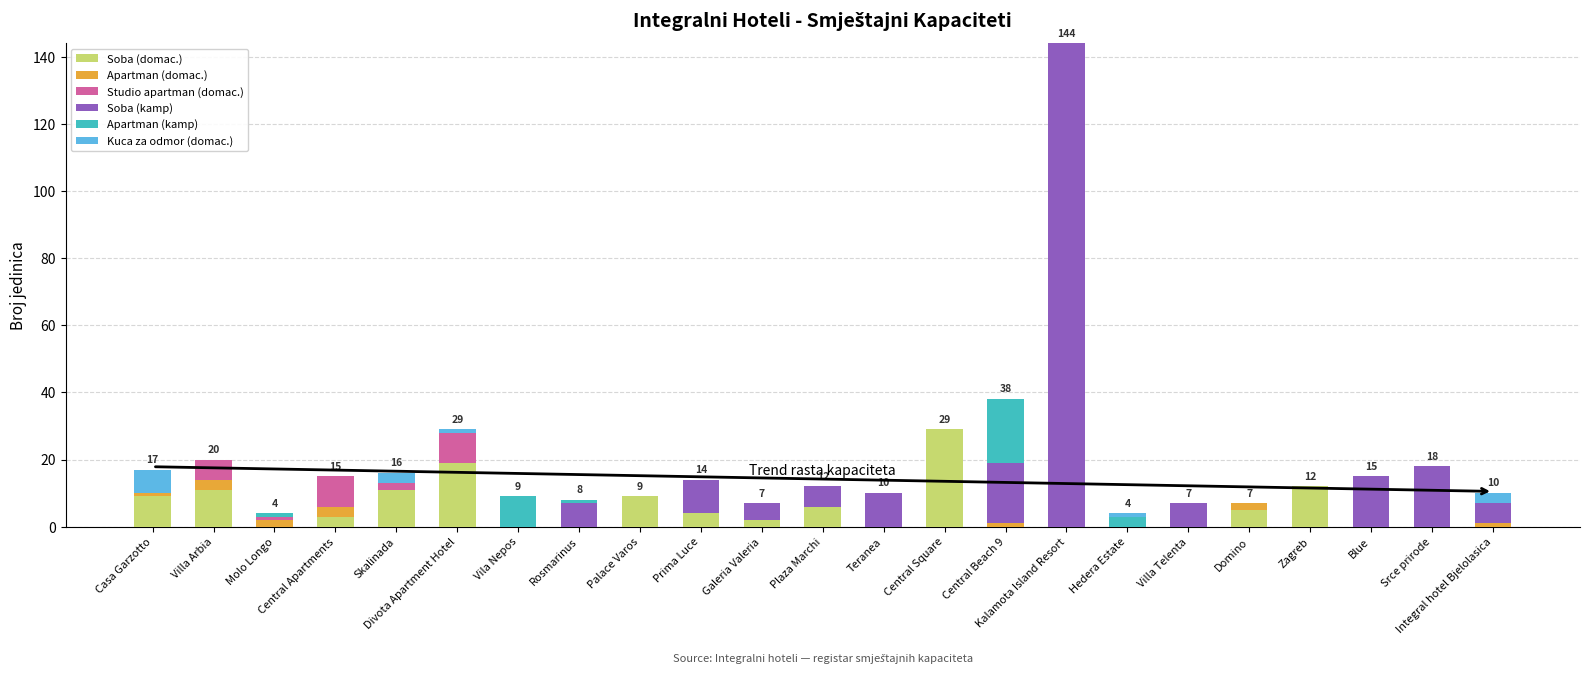

What is the sum of the Soba (domac.) values at Villa Telenta and Villa Arbia?

11